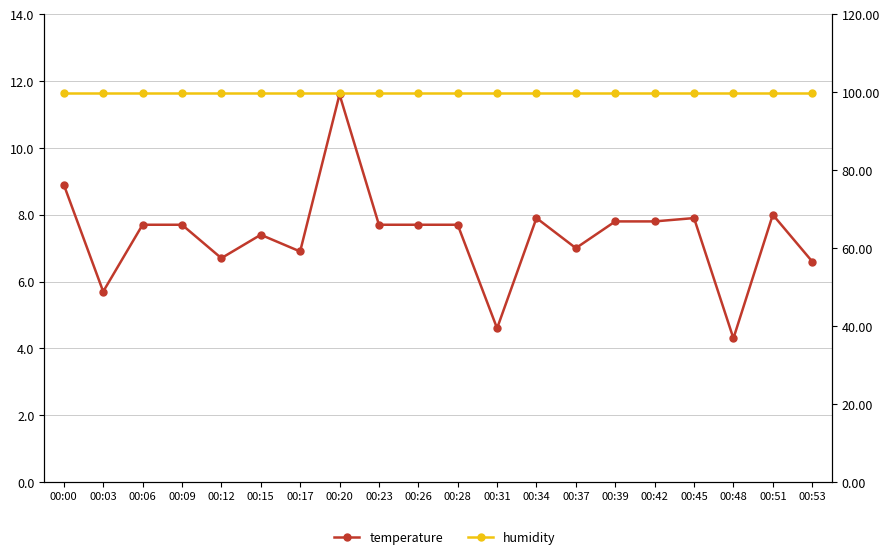

Which series has the largest range (max minus min)?

temperature